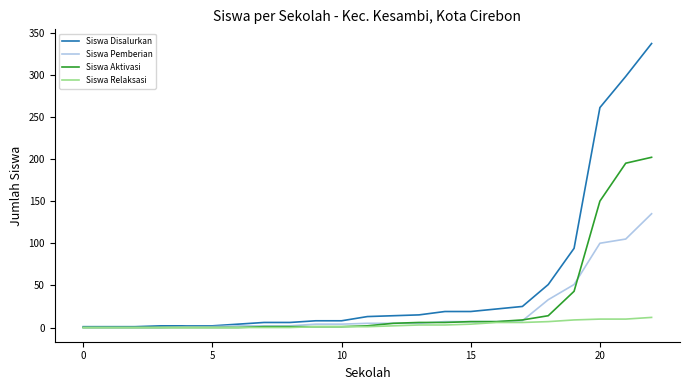

Which series has the largest total across all categories?

Siswa Disalurkan